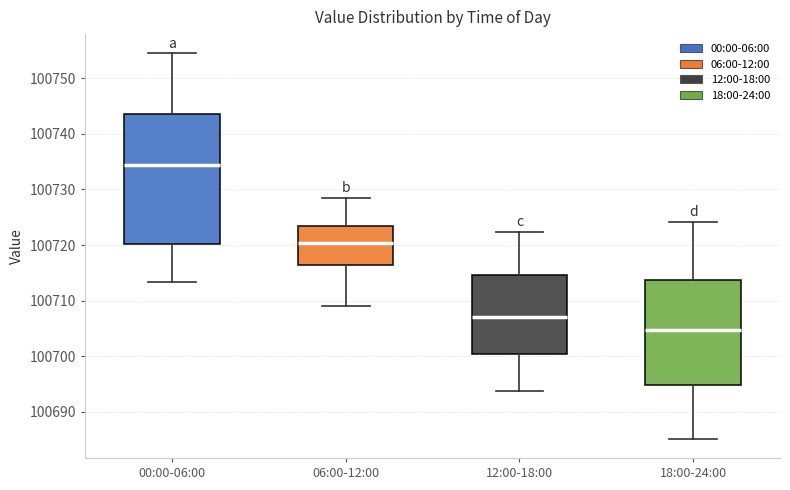

Which box's median line is the highest?

00:00-06:00